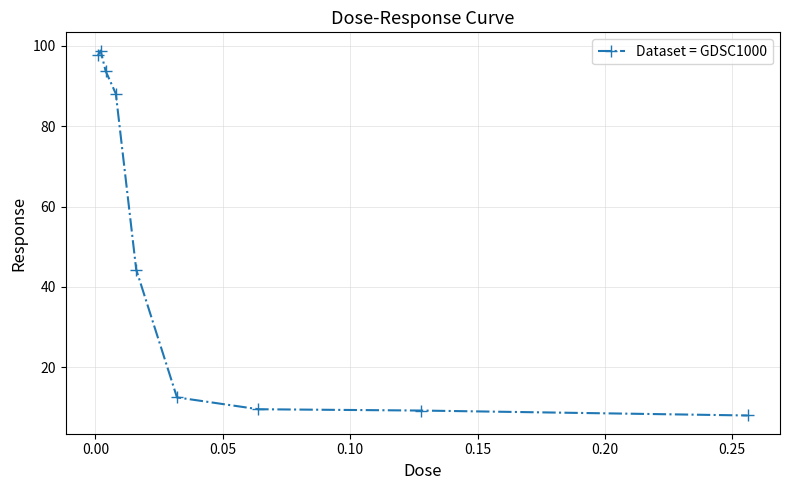

What is the value of the 2nd point from the left?

98.8